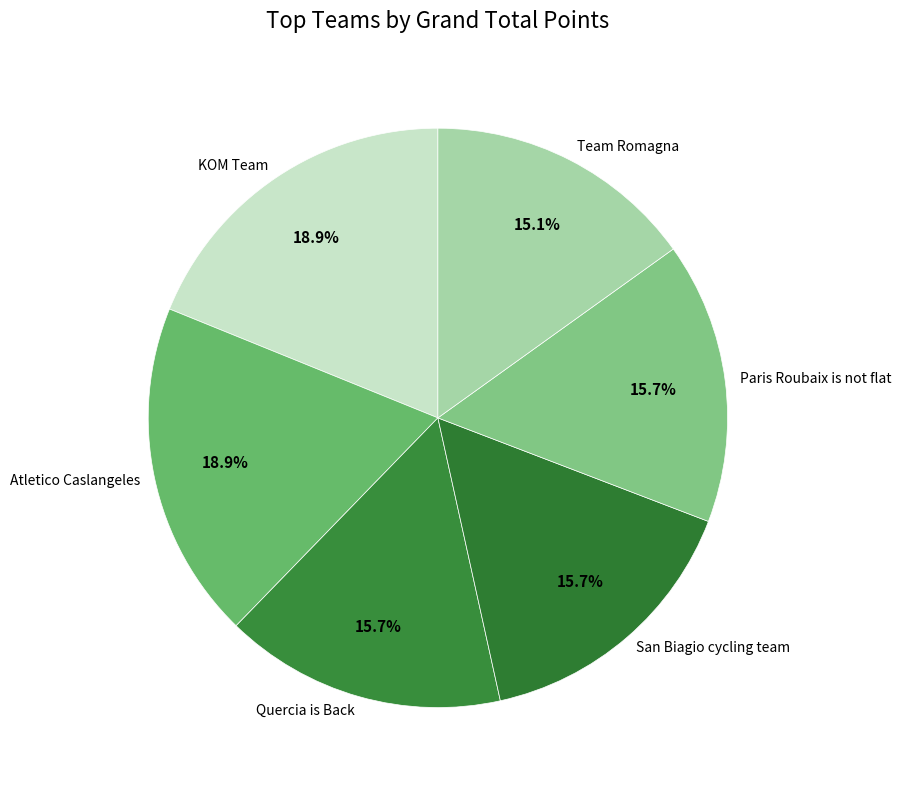

What portion of the pie excludes Quercia is Back?

84.3%